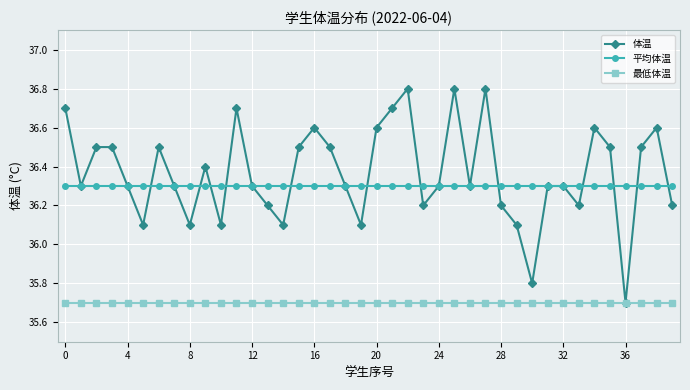

What is the value of the 体温 point at the 35th from the left?

36.6